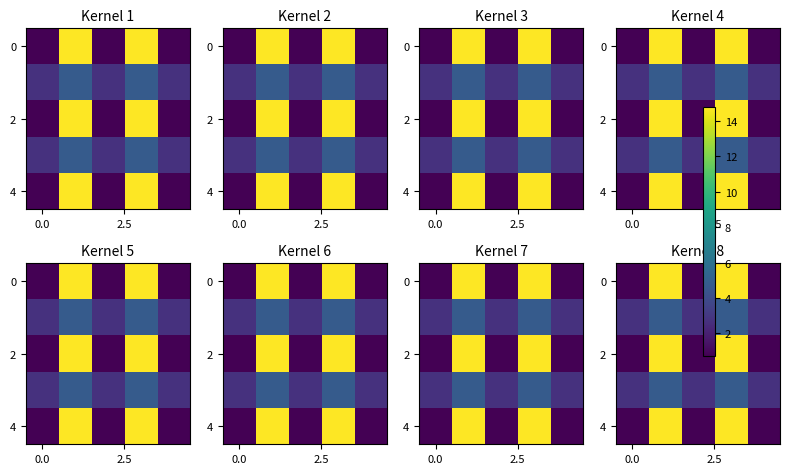

What is the difference between the maximum and minimum values in the 2 series?

14.0